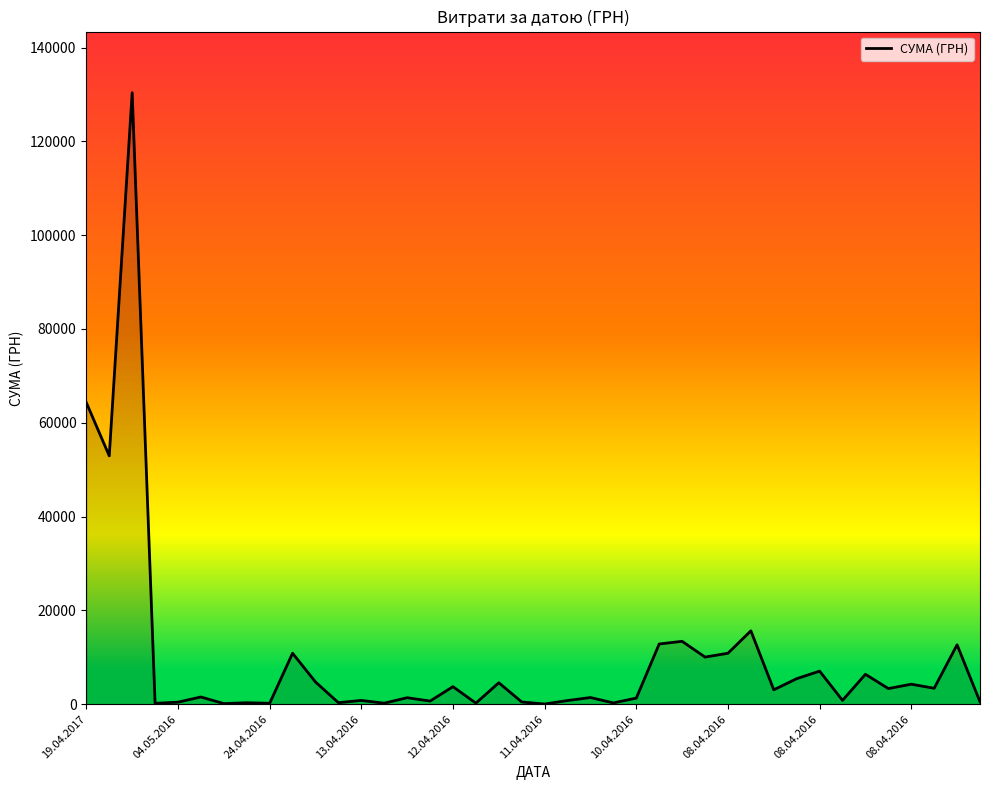

What is the difference between the maximum and minimum values?

130357.3